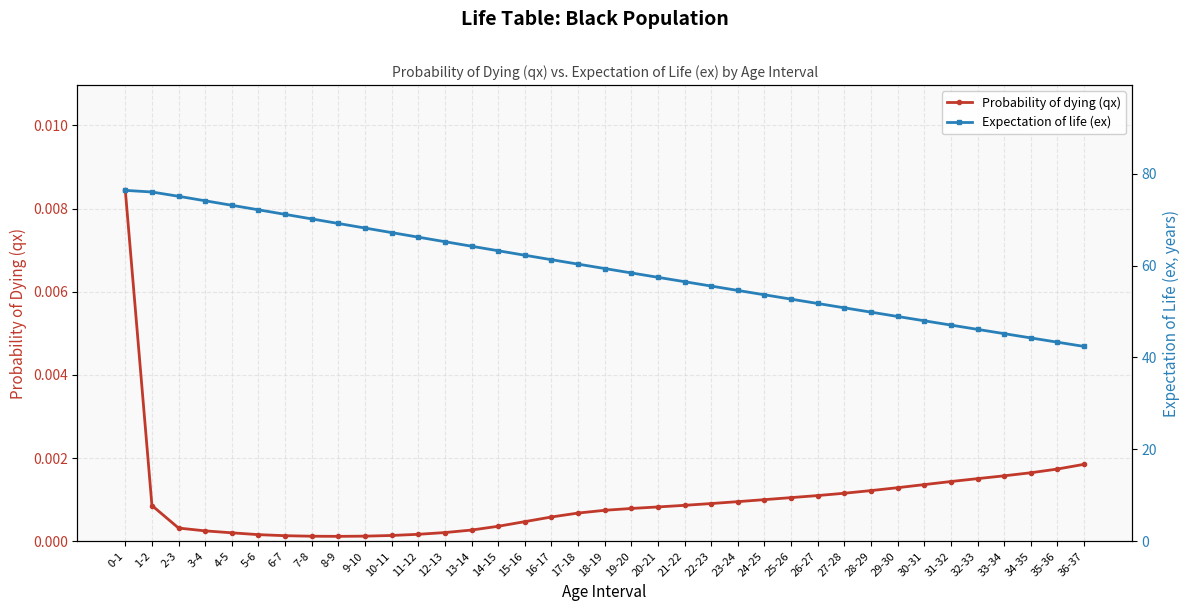

Is it true that Probability of dying (qx) equals 0.0 at 8-9?

True